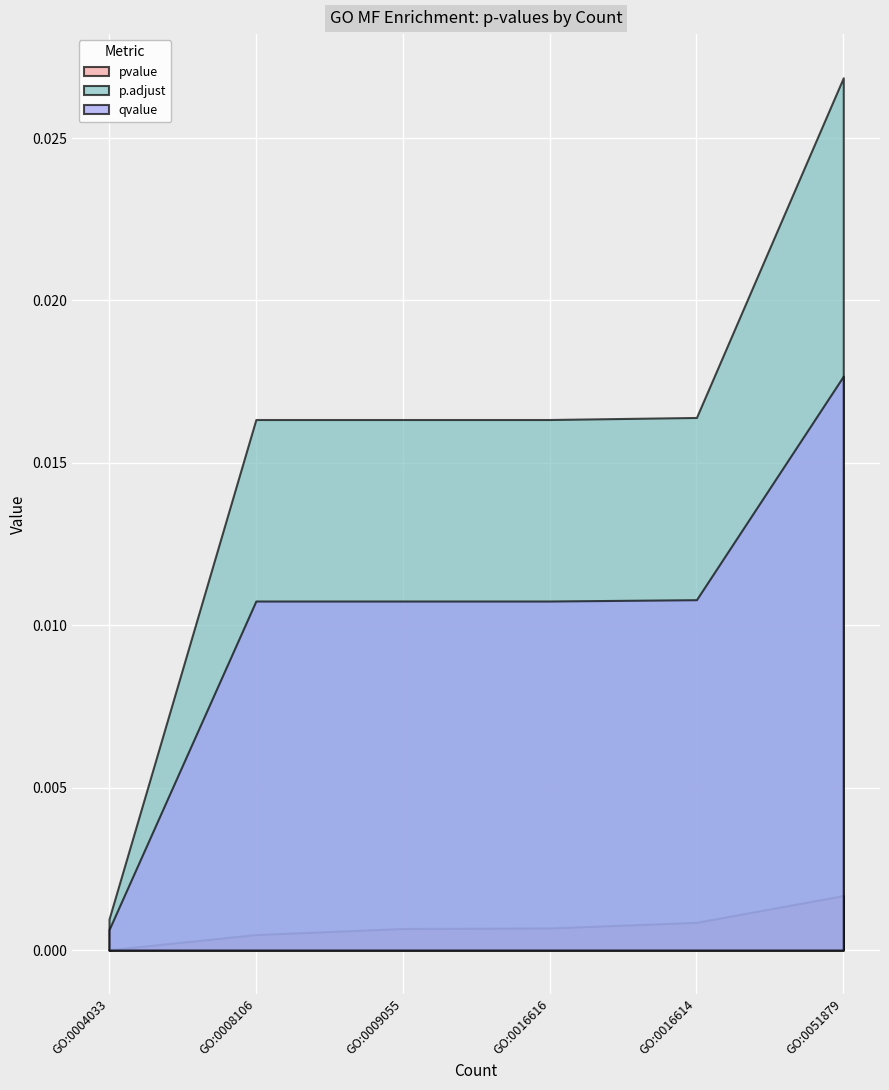

True or false: pvalue has more than 0 interior local peaks.

False